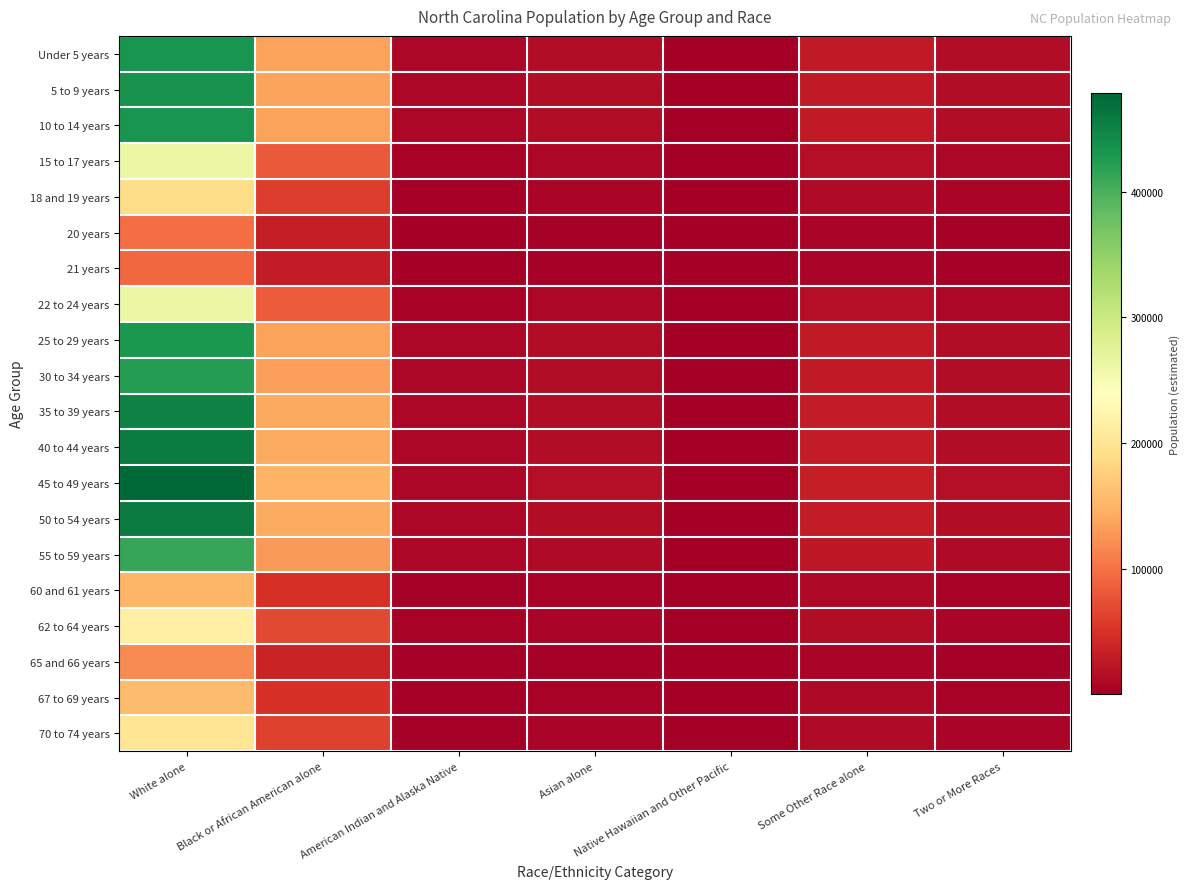

Reading left to right, list all the values displayed in this chart.

Under 5 years: White alone=432758.1	Black or African American alone=135789.1	American Indian and Alaska Native=8093.8	Asian alone=13850.6	Native Hawaiian and Other Pacific=437.7	Some Other Race alone=27443.1	Two or More Races=13667.5
5 to 9 years: White alone=435431.9	Black or African American alone=136628.1	American Indian and Alaska Native=8143.8	Asian alone=13936.2	Native Hawaiian and Other Pacific=440.4	Some Other Race alone=27612.7	Two or More Races=13751.9
10 to 14 years: White alone=432117.2	Black or African American alone=135588.0	American Indian and Alaska Native=8081.8	Asian alone=13830.1	Native Hawaiian and Other Pacific=437.1	Some Other Race alone=27402.5	Two or More Races=13647.2
15 to 17 years: White alone=261929.4	Black or African American alone=82187.2	American Indian and Alaska Native=4898.8	Asian alone=8383.2	Native Hawaiian and Other Pacific=264.9	Some Other Race alone=16610.1	Two or More Races=8272.3
18 and 19 years: White alone=189692.9	Black or African American alone=59521.1	American Indian and Alaska Native=3547.8	Asian alone=6071.2	Native Hawaiian and Other Pacific=191.9	Some Other Race alone=12029.3	Two or More Races=5990.9
20 years: White alone=96594.8	Black or African American alone=30309.1	American Indian and Alaska Native=1806.6	Asian alone=3091.6	Native Hawaiian and Other Pacific=97.7	Some Other Race alone=6125.5	Two or More Races=3050.7
21 years: White alone=93235.0	Black or African American alone=29254.9	American Indian and Alaska Native=1743.8	Asian alone=2984.0	Native Hawaiian and Other Pacific=94.3	Some Other Race alone=5912.4	Two or More Races=2944.6
22 to 24 years: White alone=263149.6	Black or African American alone=82570.0	American Indian and Alaska Native=4921.6	Asian alone=8422.2	Native Hawaiian and Other Pacific=266.2	Some Other Race alone=16687.5	Two or More Races=8310.9
25 to 29 years: White alone=429331.9	Black or African American alone=134714.0	American Indian and Alaska Native=8029.7	Asian alone=13741.0	Native Hawaiian and Other Pacific=434.3	Some Other Race alone=27225.9	Two or More Races=13559.3
30 to 34 years: White alone=424211.0	Black or African American alone=133107.2	American Indian and Alaska Native=7934.0	Asian alone=13577.1	Native Hawaiian and Other Pacific=429.1	Some Other Race alone=26901.1	Two or More Races=13397.5
35 to 39 years: White alone=451794.8	Black or African American alone=141762.4	American Indian and Alaska Native=8449.9	Asian alone=14459.9	Native Hawaiian and Other Pacific=457.0	Some Other Race alone=28650.3	Two or More Races=14268.7
40 to 44 years: White alone=456906.1	Black or African American alone=143366.2	American Indian and Alaska Native=8545.4	Asian alone=14623.5	Native Hawaiian and Other Pacific=462.2	Some Other Race alone=28974.5	Two or More Races=14430.1
45 to 49 years: White alone=478436.5	Black or African American alone=150121.9	American Indian and Alaska Native=8948.1	Asian alone=15312.6	Native Hawaiian and Other Pacific=483.9	Some Other Race alone=30339.8	Two or More Races=15110.1
50 to 54 years: White alone=458676.1	Black or African American alone=143921.6	American Indian and Alaska Native=8578.6	Asian alone=14680.1	Native Hawaiian and Other Pacific=463.9	Some Other Race alone=29086.7	Two or More Races=14486.0
55 to 59 years: White alone=411314.7	Black or African American alone=129060.7	American Indian and Alaska Native=7692.8	Asian alone=13164.3	Native Hawaiian and Other Pacific=416.0	Some Other Race alone=26083.3	Two or More Races=12990.2
60 and 61 years: White alone=152636.2	Black or African American alone=47893.6	American Indian and Alaska Native=2854.7	Asian alone=4885.2	Native Hawaiian and Other Pacific=154.4	Some Other Race alone=9679.3	Two or More Races=4820.6
62 to 64 years: White alone=215759.4	Black or African American alone=67700.1	American Indian and Alaska Native=4035.3	Asian alone=6905.5	Native Hawaiian and Other Pacific=218.2	Some Other Race alone=13682.3	Two or More Races=6814.2
65 and 66 years: White alone=118397.7	Black or African American alone=37150.4	American Indian and Alaska Native=2214.4	Asian alone=3789.4	Native Hawaiian and Other Pacific=119.8	Some Other Race alone=7508.1	Two or More Races=3739.3
67 to 69 years: White alone=157553.0	Black or African American alone=49436.4	American Indian and Alaska Native=2946.7	Asian alone=5042.6	Native Hawaiian and Other Pacific=159.4	Some Other Race alone=9991.1	Two or More Races=4975.9
70 to 74 years: White alone=201673.7	Black or African American alone=63280.4	American Indian and Alaska Native=3771.9	Asian alone=6454.7	Native Hawaiian and Other Pacific=204.0	Some Other Race alone=12789.0	Two or More Races=6369.3